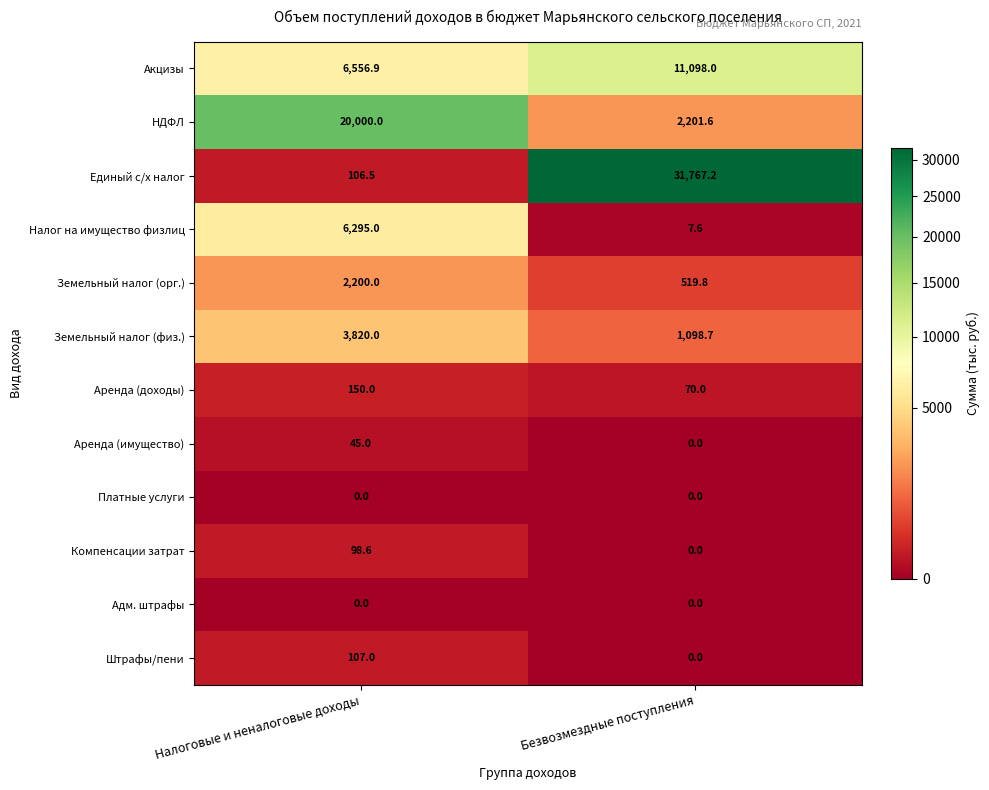

Count the number of categories in the chart.

2